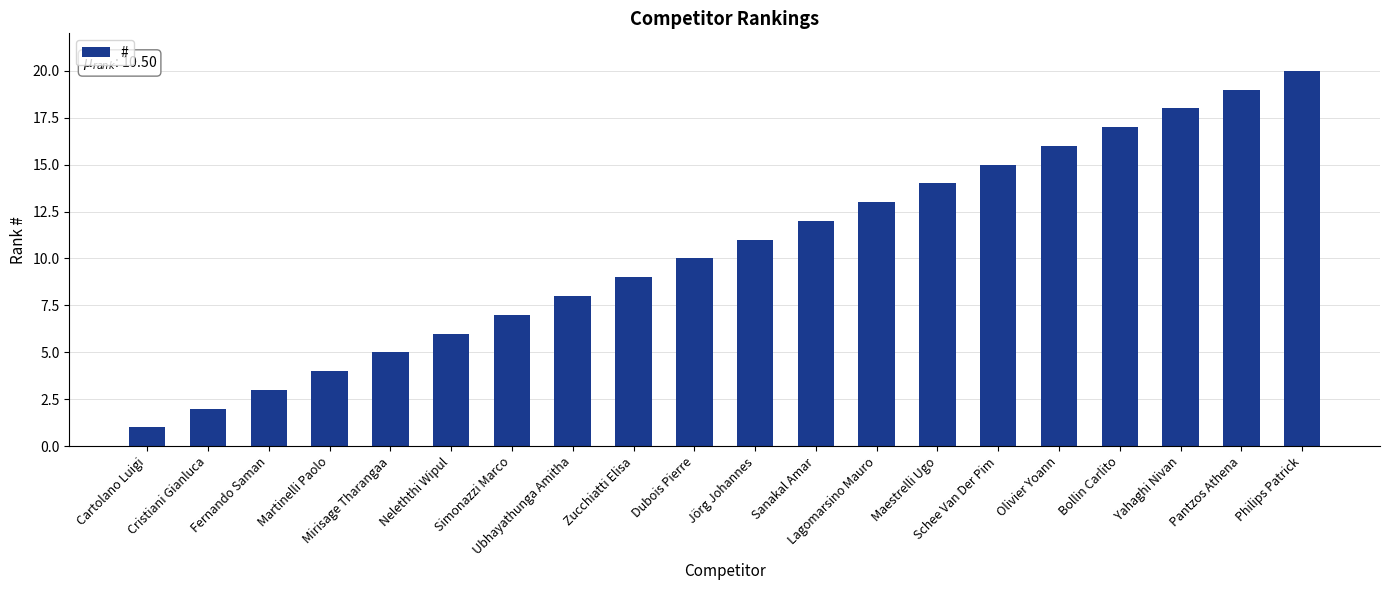

How many values are below 11?

10